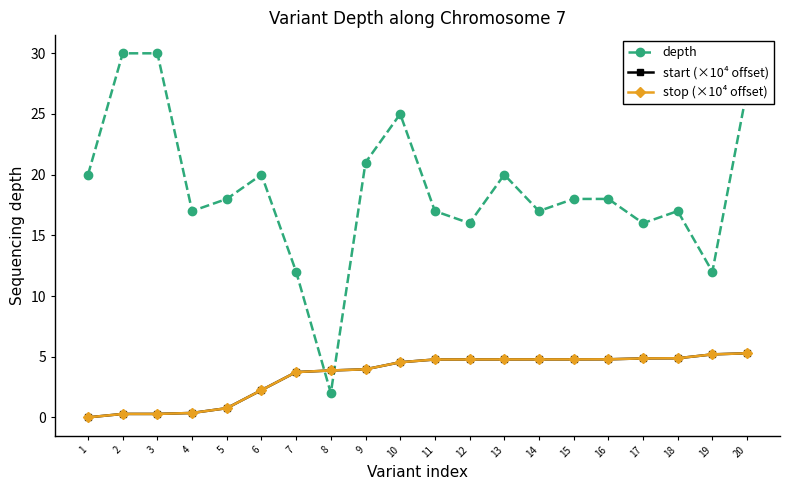

What is the value of the start (×10⁴ offset) point at the 10th from the left?

4.5